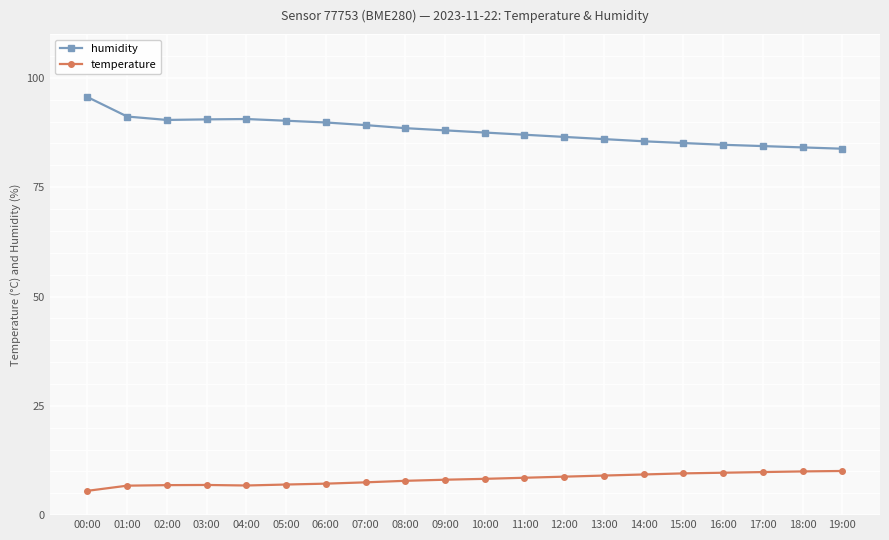

What are all the series names shown in the legend?

humidity, temperature